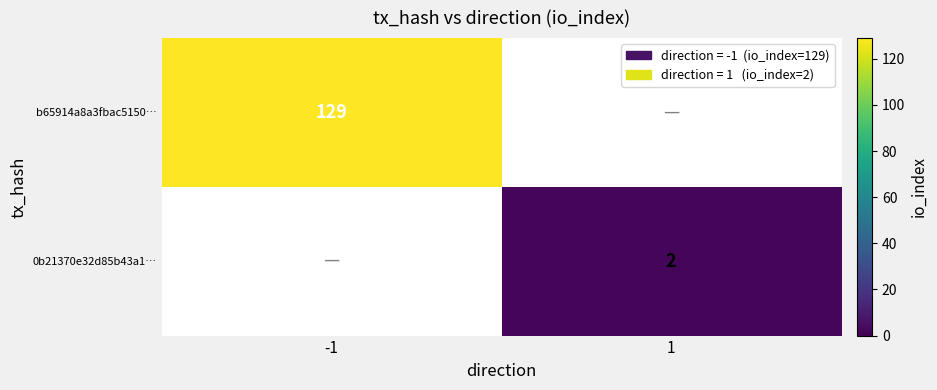

What is the total value across all series at 1?

2